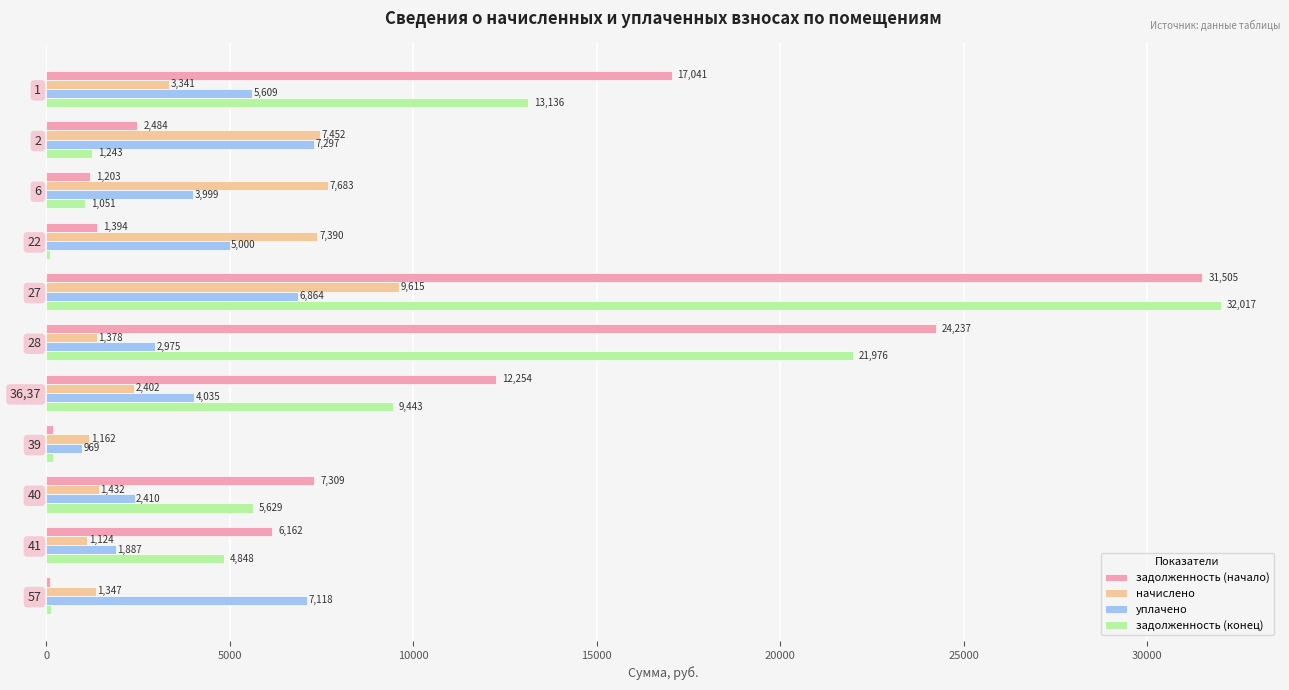

Which series changed the most between 28 and 41?

задолженность (начало)